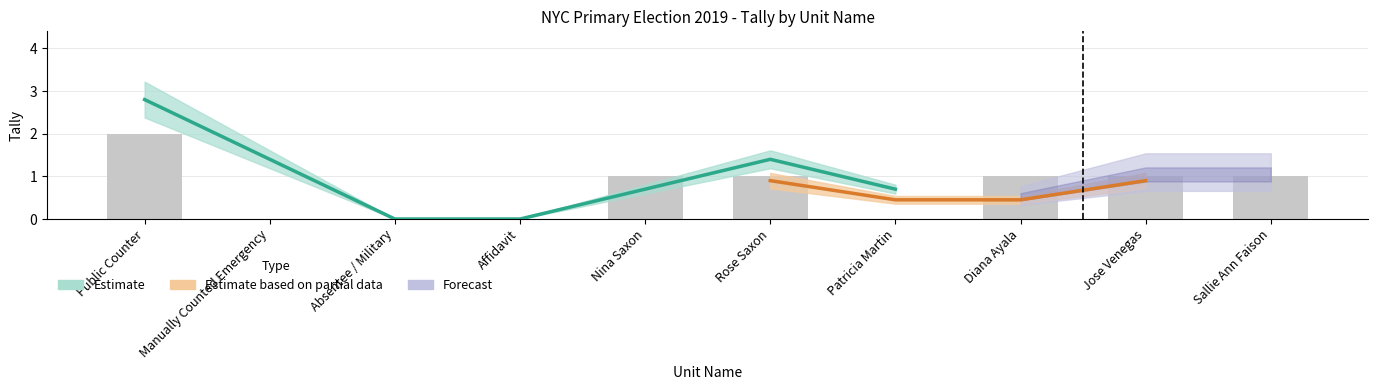

True or false: Estimate has a value of 2 at Diana Ayala.

False